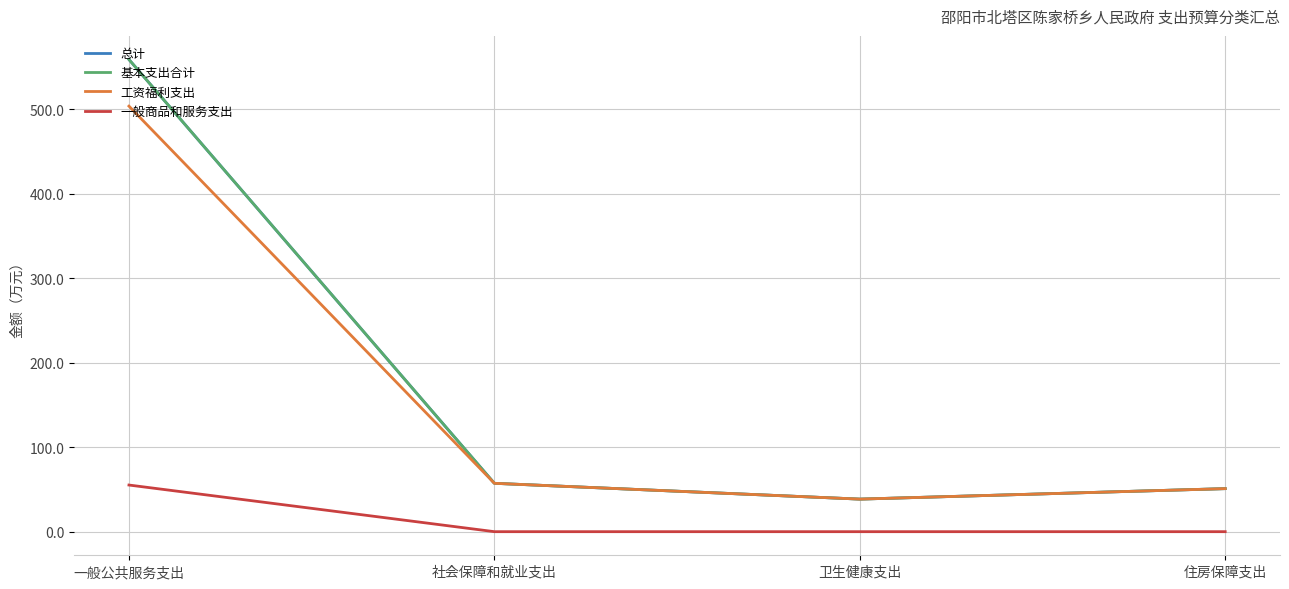

Which label corresponds to the largest value in the chart?

一般公共服务支出